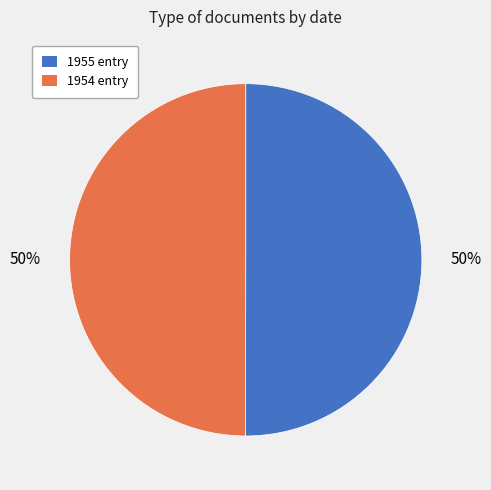

Do 1955 entry and 1954 entry together represent more than half of the pie?

Yes